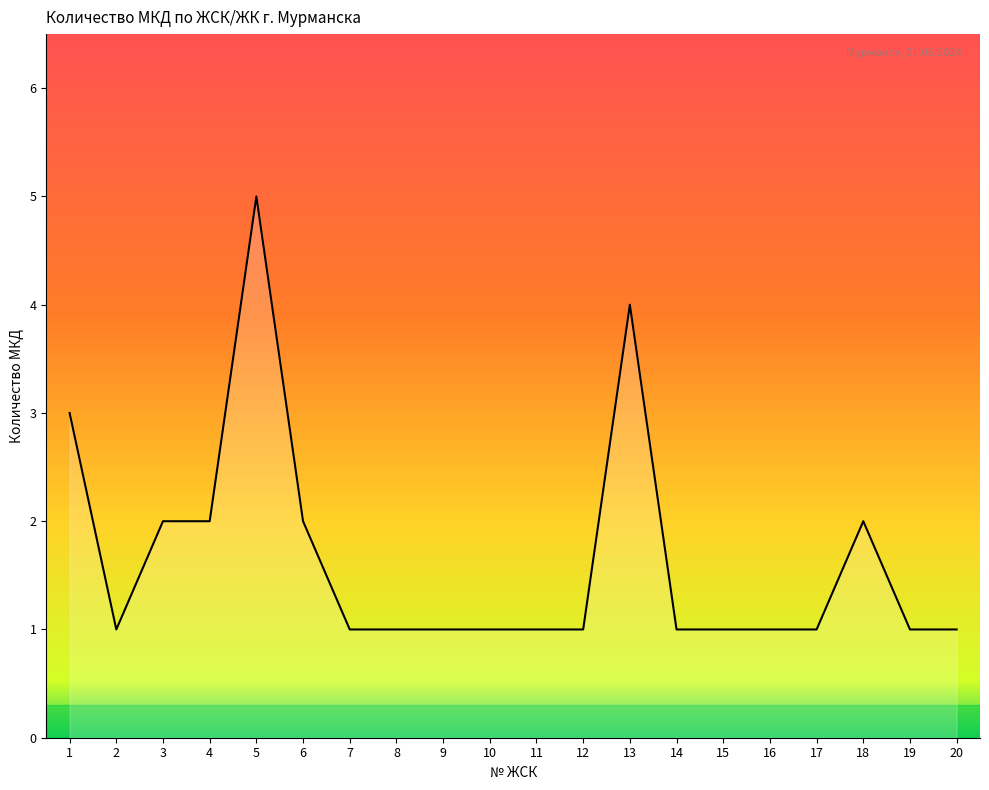

Is it true that the value at 13 is 2?

False